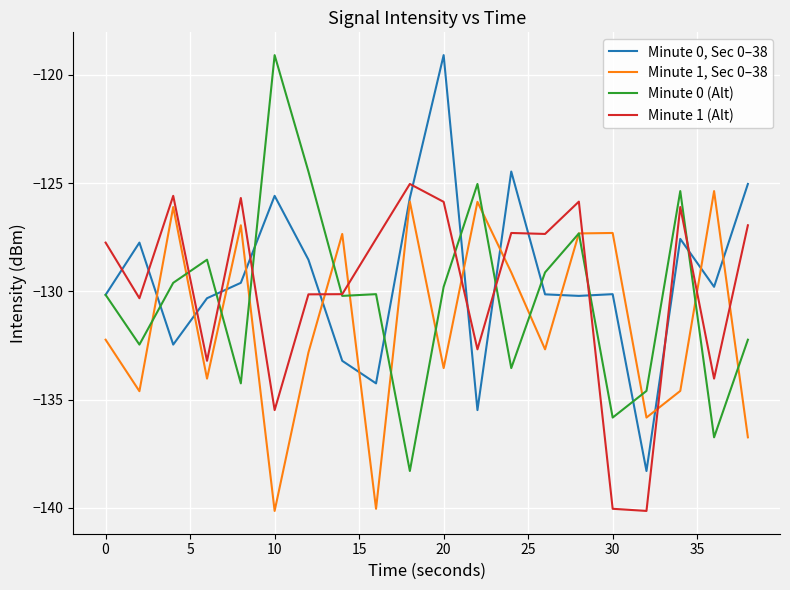

How many intersections are there between Minute 1, Sec 0–38 and Minute 1 (Alt)?

8